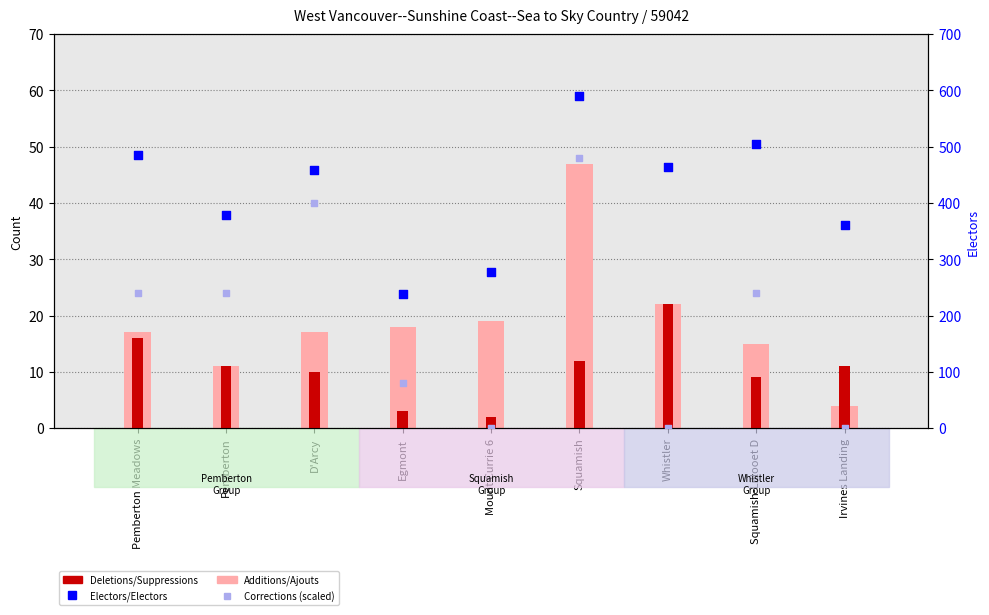

Is the value of Additions/Ajouts at Pemberton Meadows greater than the value of Corrections (scaled) at Pemberton?

No